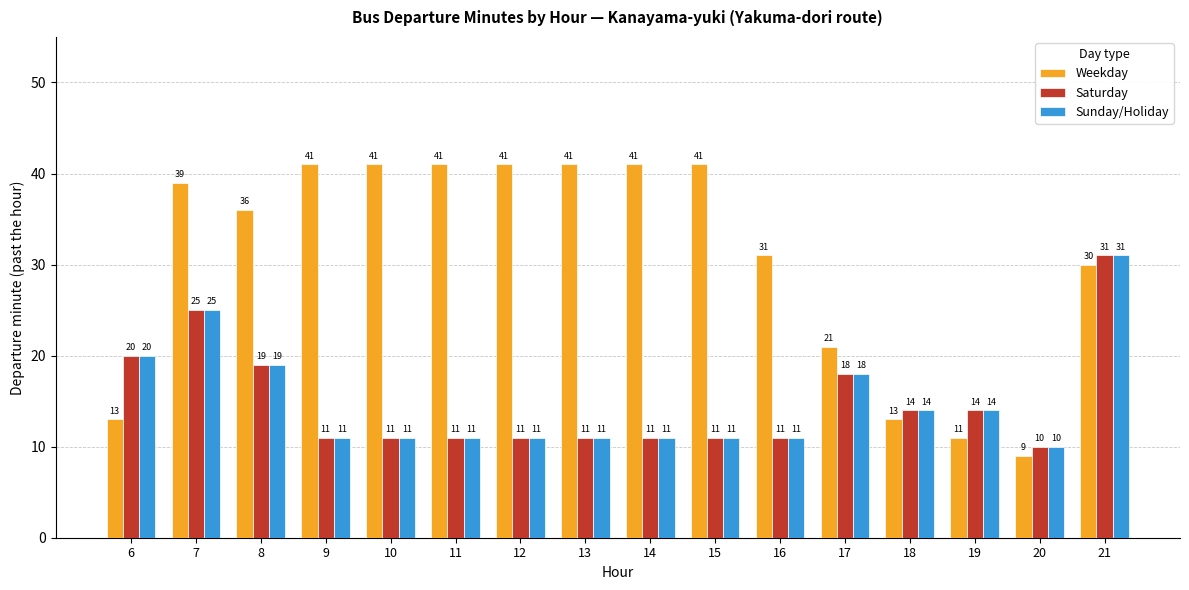

What is the maximum value shown in the chart?

41